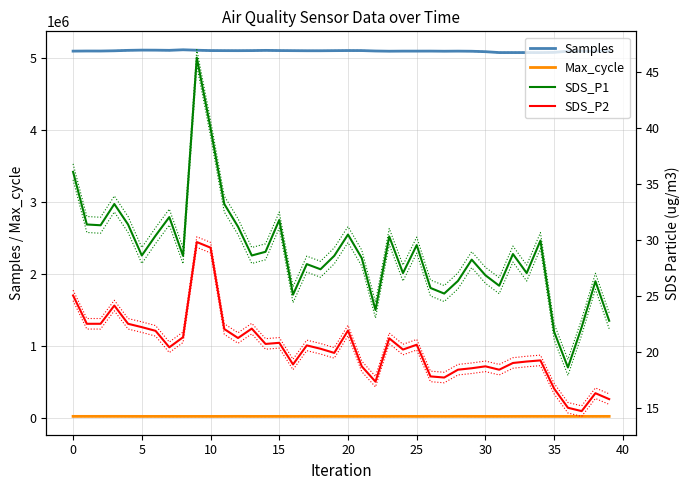

What is the minimum value for Samples?

5072706